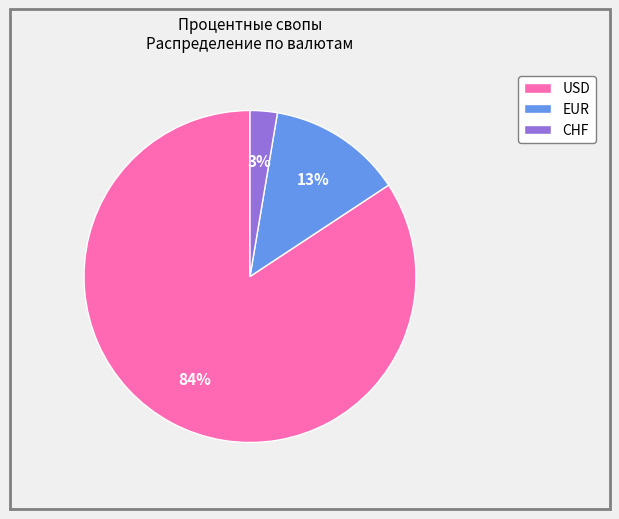

Between CHF and EUR, which is larger?

EUR